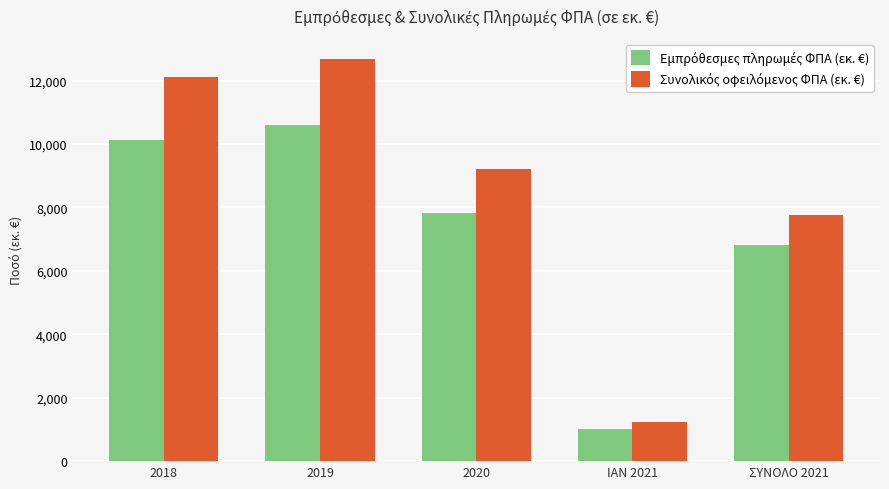

What is the smallest value displayed?

1003.9